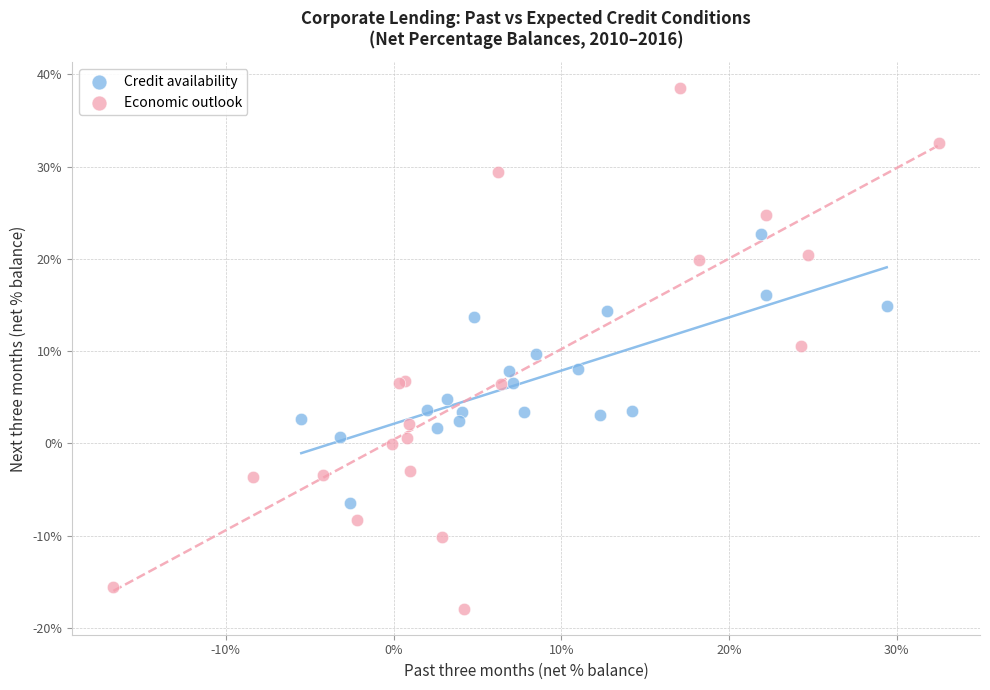

Which series contains the lowest Y value?

Economic outlook